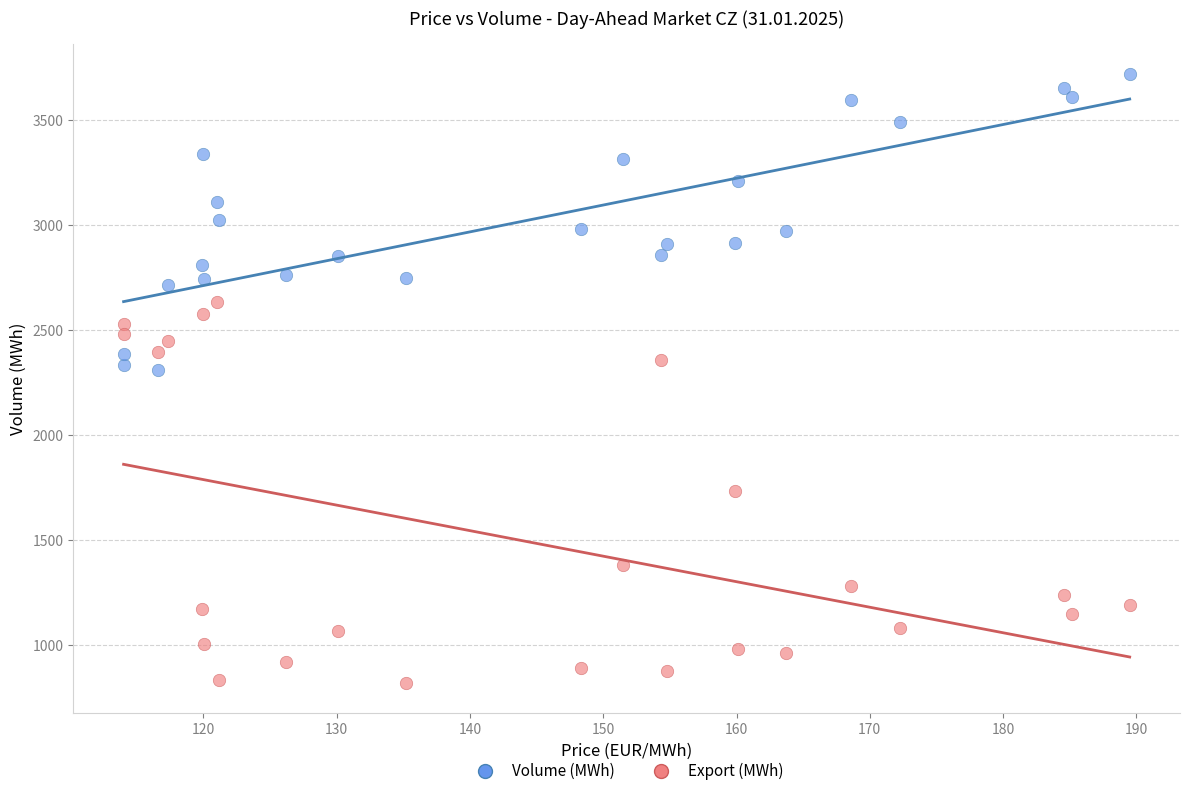

Across all data points, what is the range of X values (max minus min)?

75.5